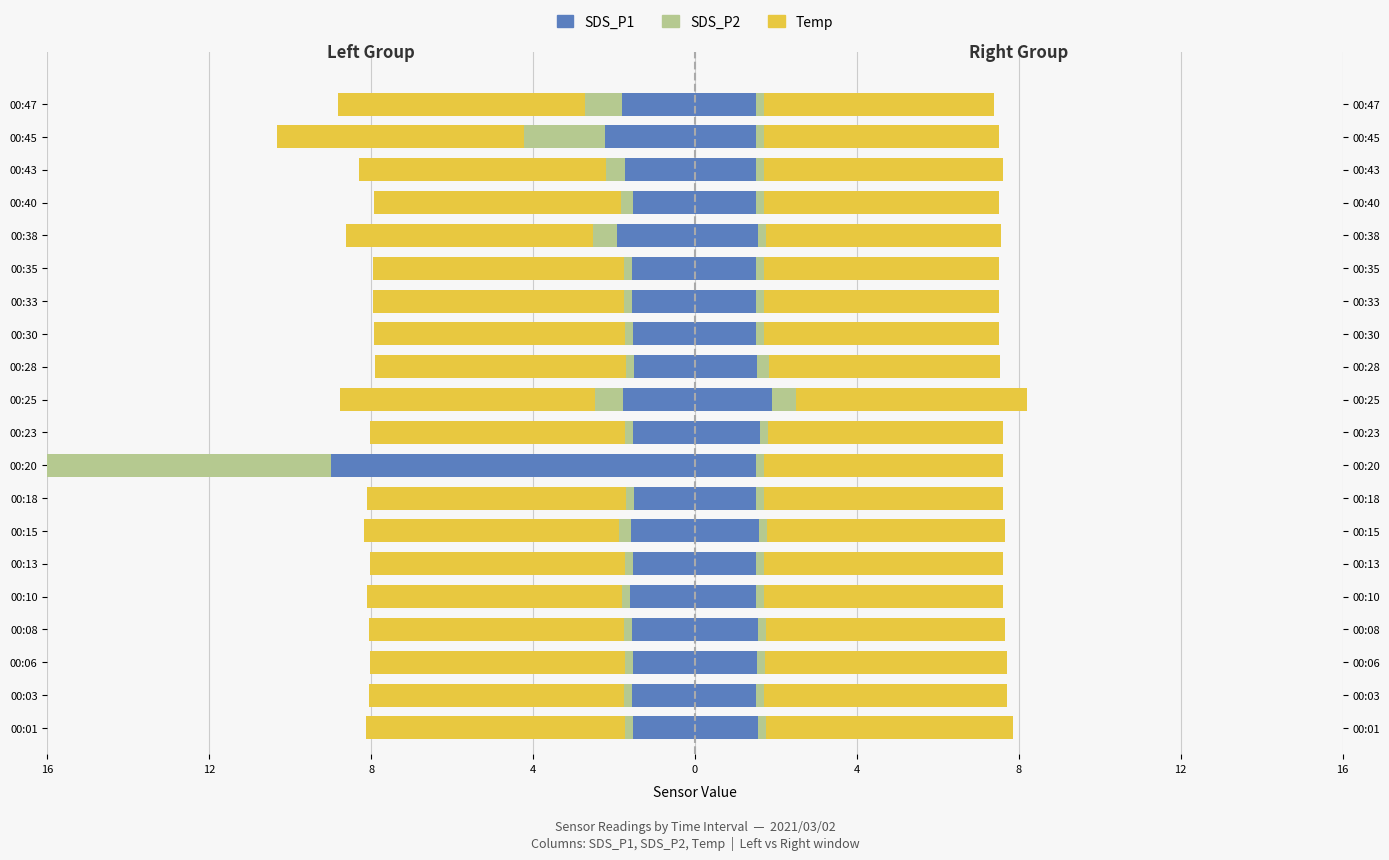

Is it true that SDS_P2 equals -1.5 at 00:47?

False